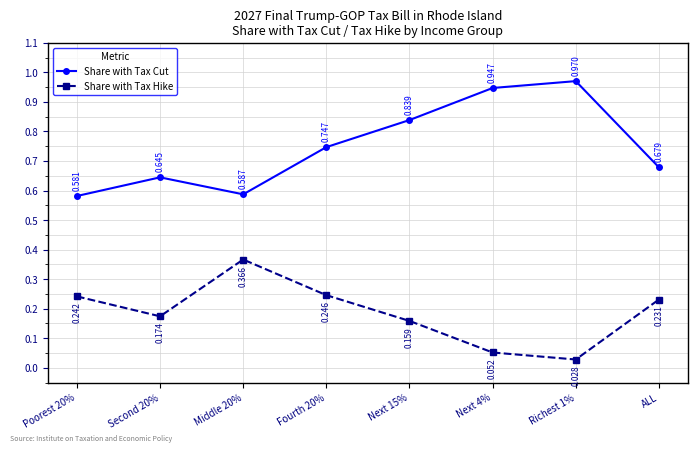

The Share with Tax Hike series shows 0.1 at Next 15%. True or false?

False